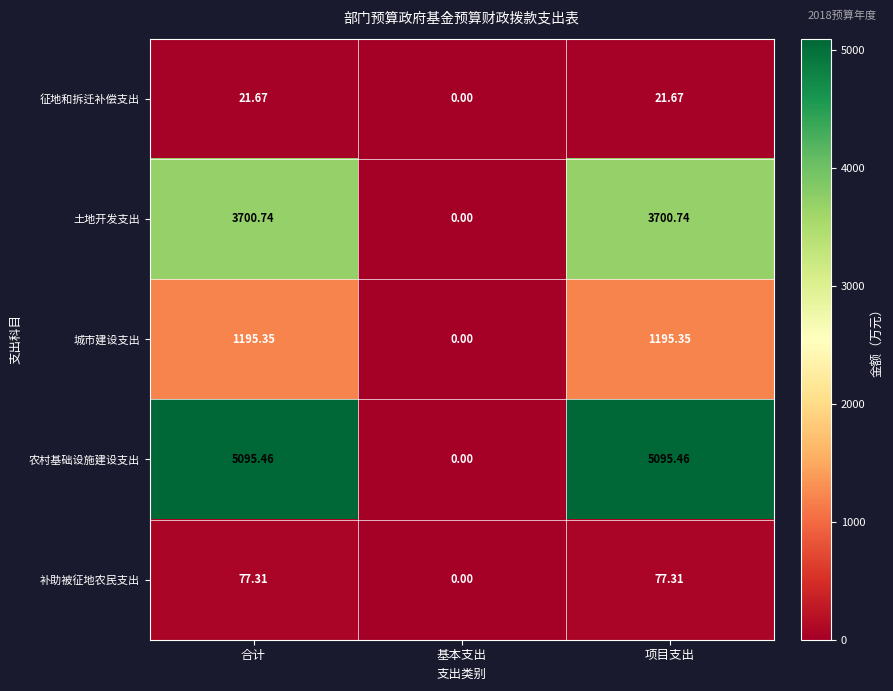

At which label is 农村基础设施建设支出 closest to 2547?

基本支出